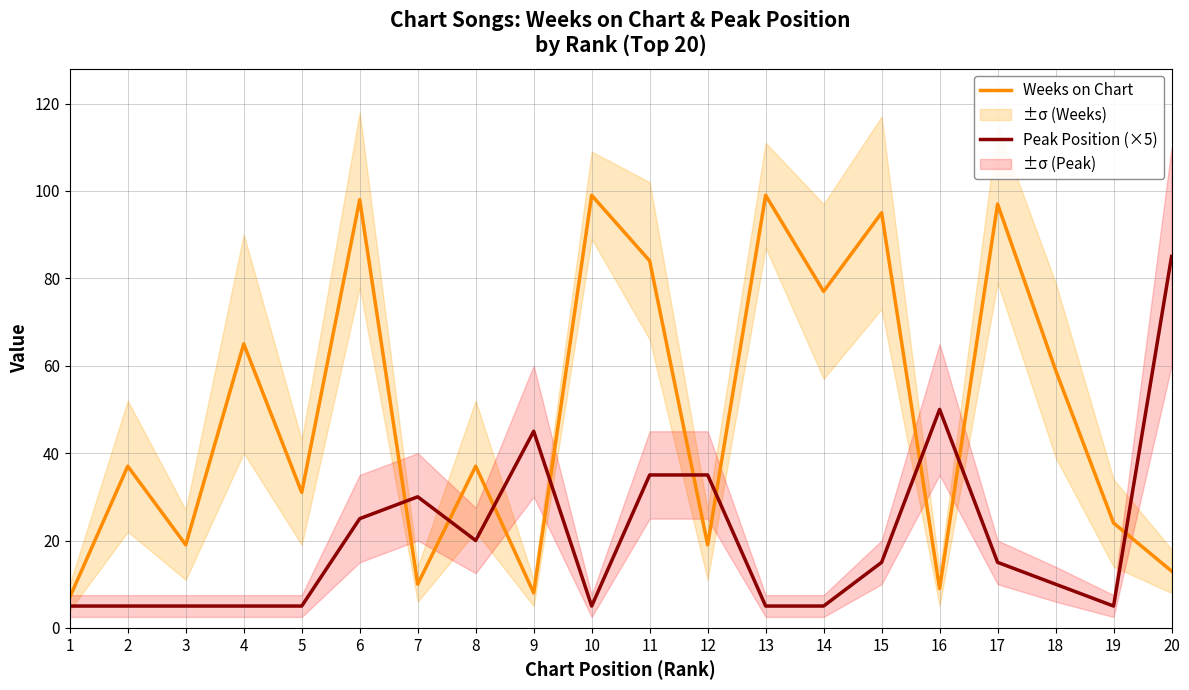

How many series are shown in this chart?

2